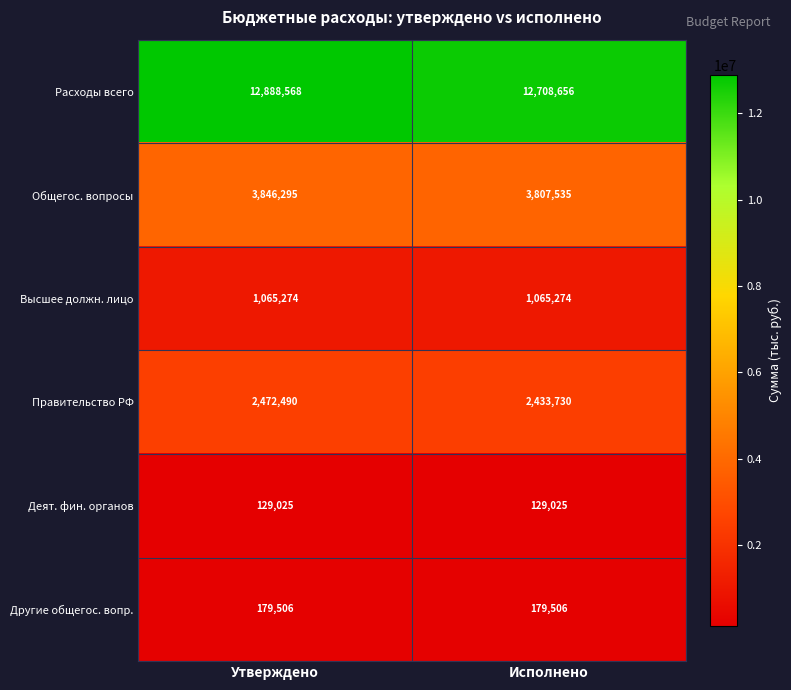

Rank the series at Исполнено from highest to lowest value.

Расходы всего, Общегос. вопросы, Правительство РФ, Высшее должн. лицо, Другие общегос. вопр., Деят. фин. органов